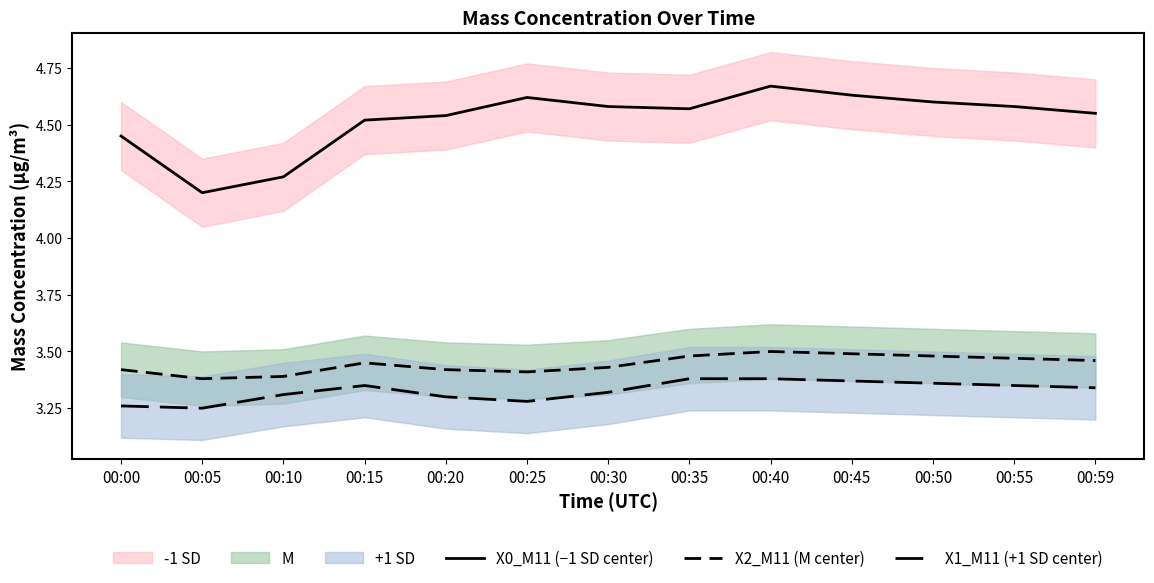

What is the sum of the X0_M11 (−1 SD center) values at 00:00 and 00:40?

9.1